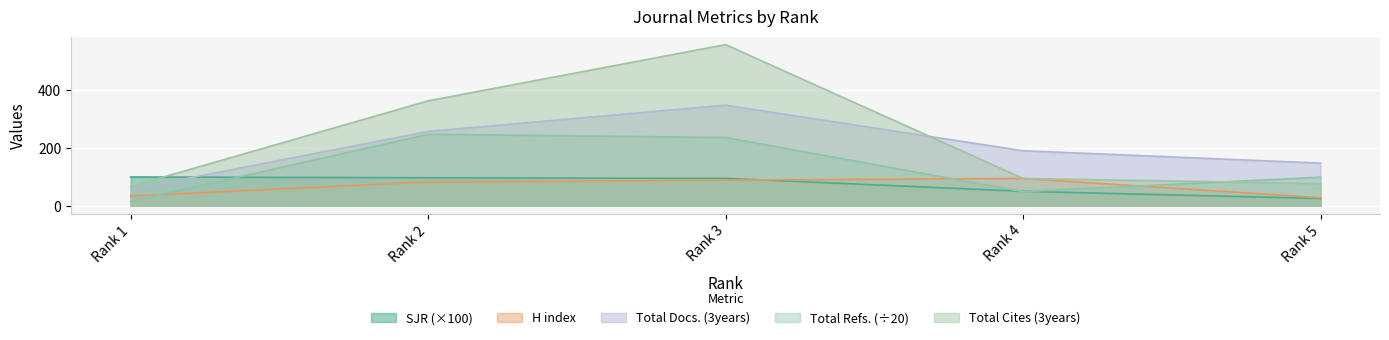

What is the spread (max minus min) of values at Rank 1?

84.6